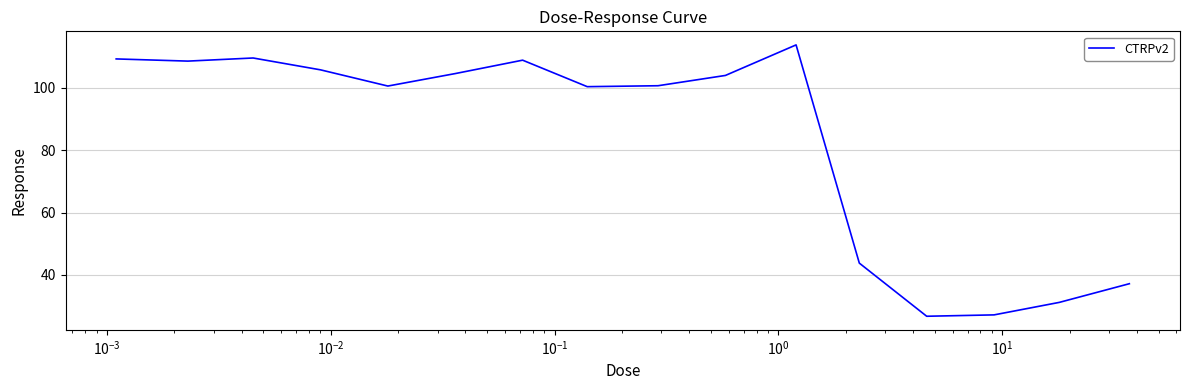

What is the greatest value displayed?

113.8